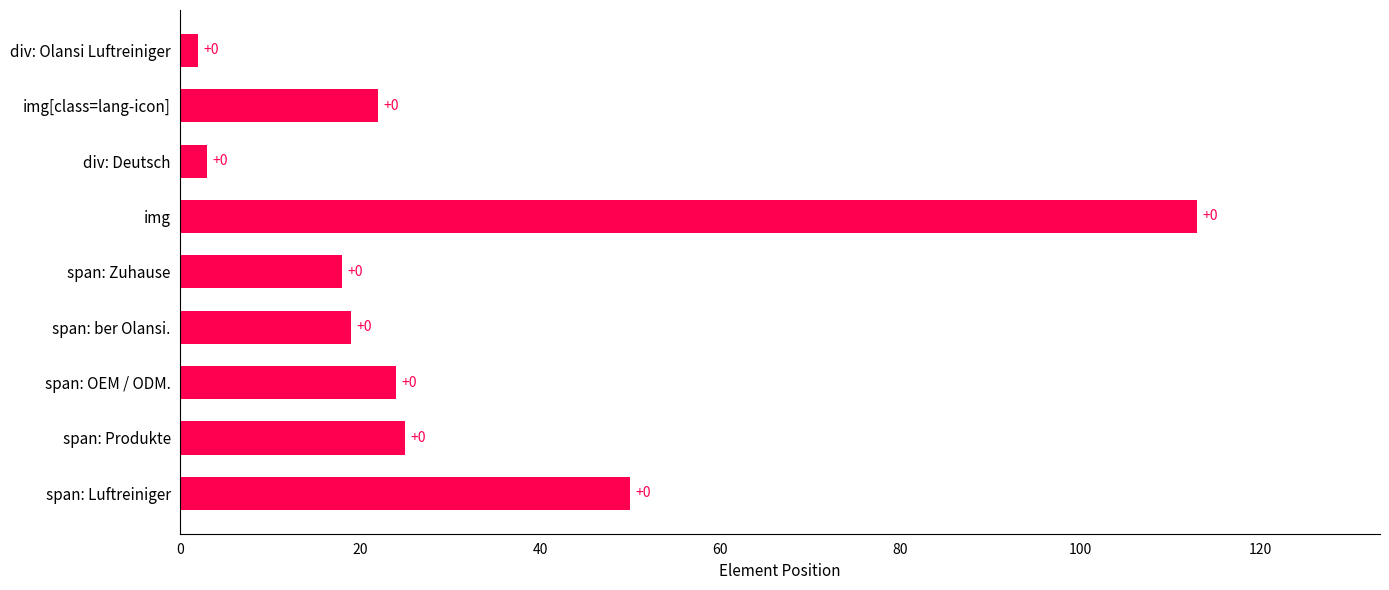

Are the bars horizontal?

Yes